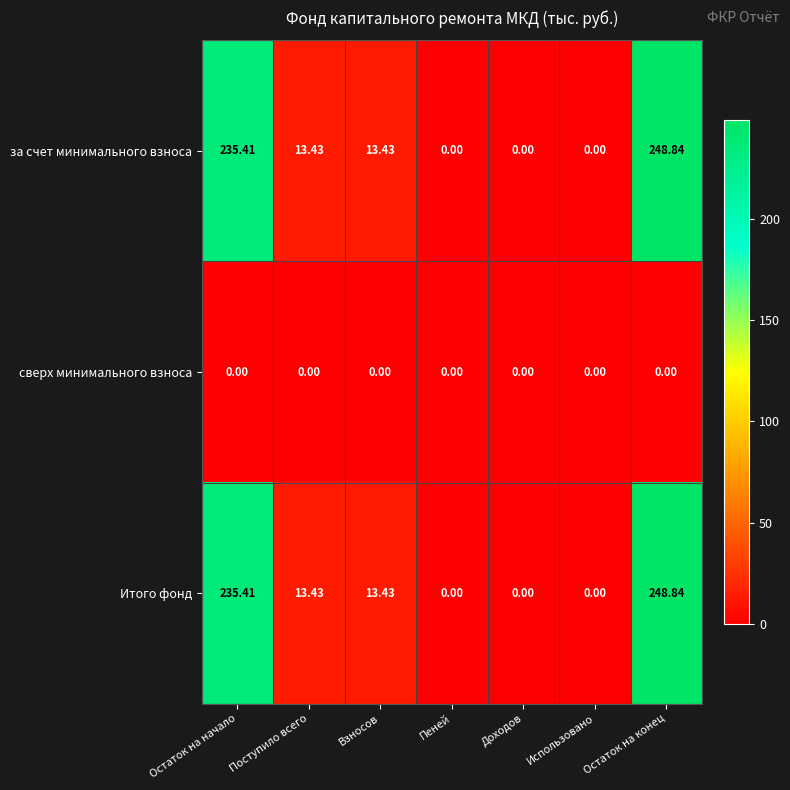

Where does the за счет минимального взноса series first go above 13?

Остаток на начало